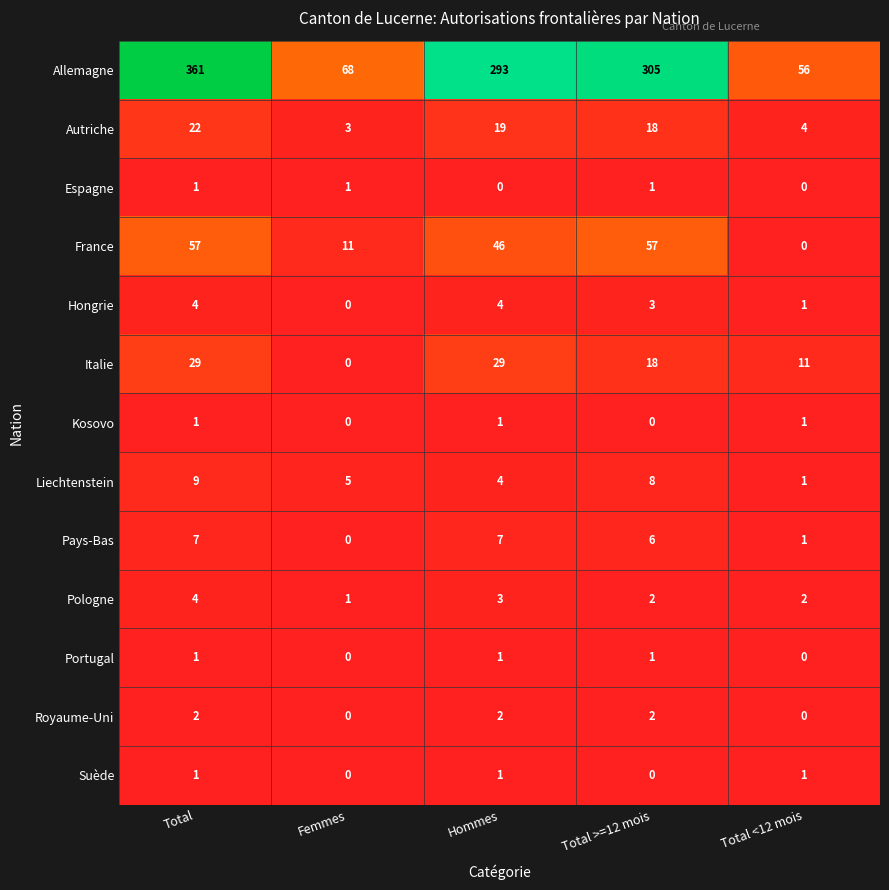

At which category is the sum across all series the highest?

Total